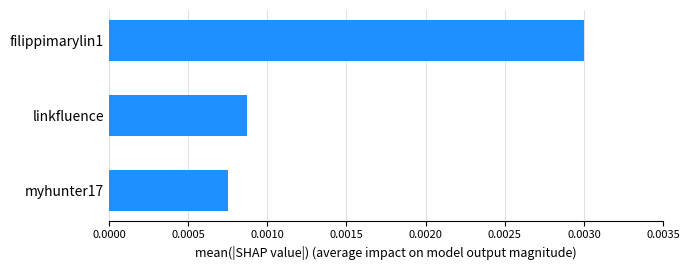

Does the chart contain any negative values?

No